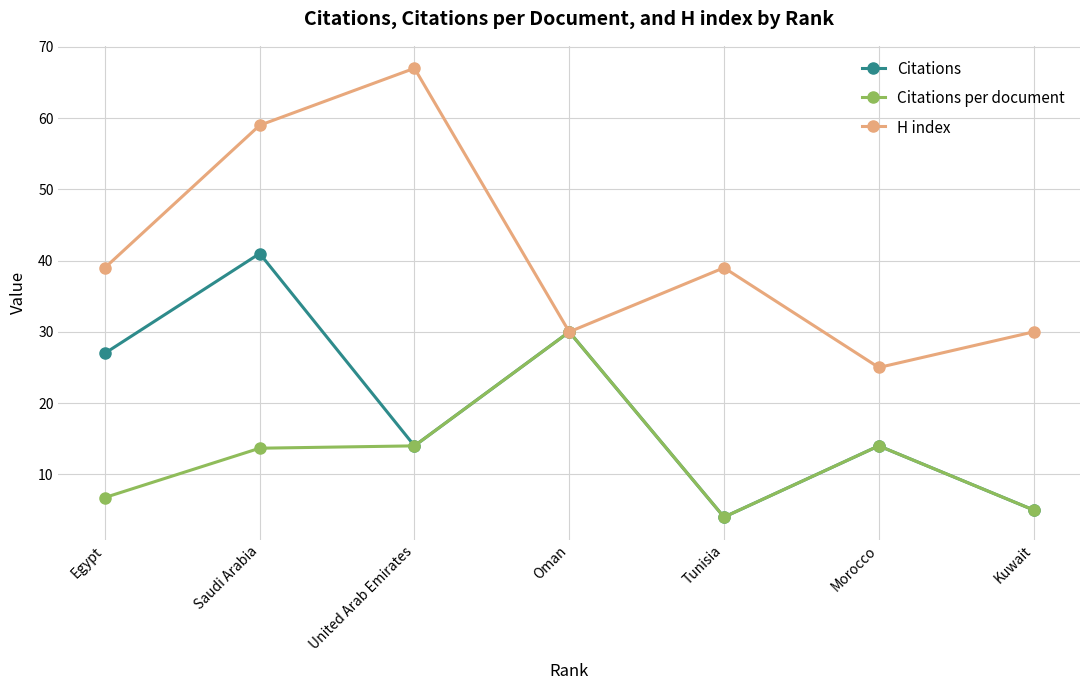

List the series in order of their overall mean, lowest first.

Citations per document, Citations, H index